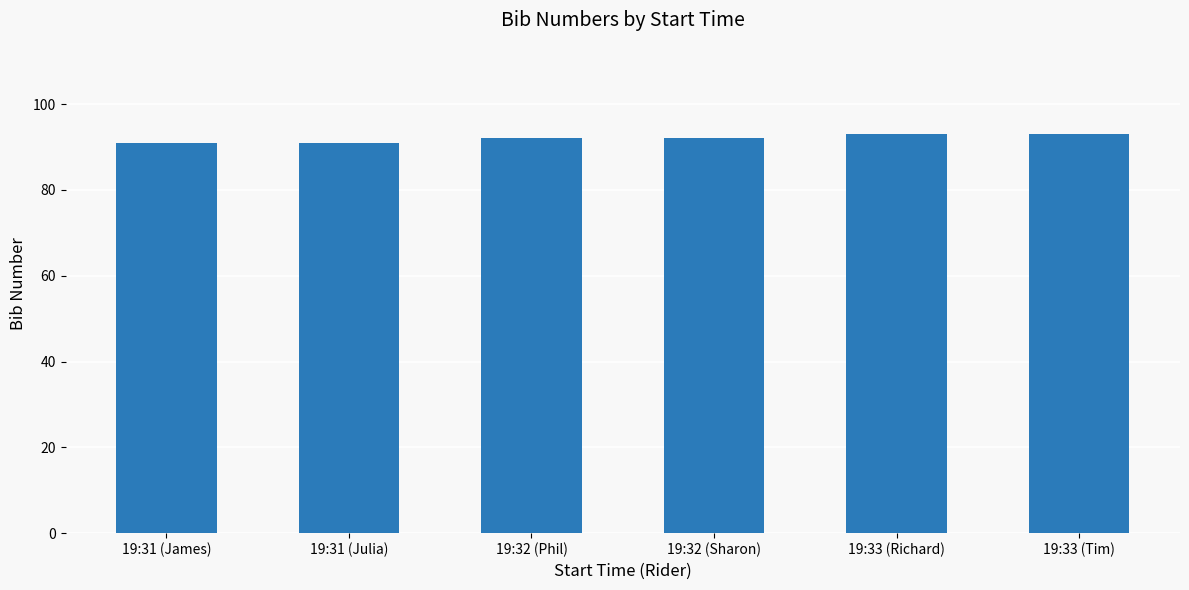

What is the maximum value shown in the chart?

93